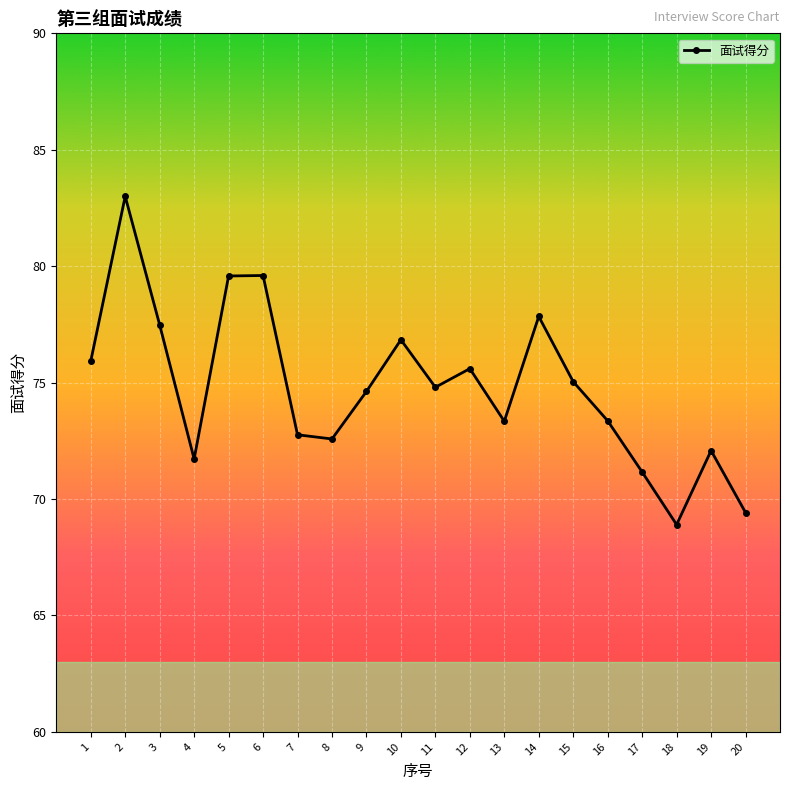

How many data points does each series have?

20